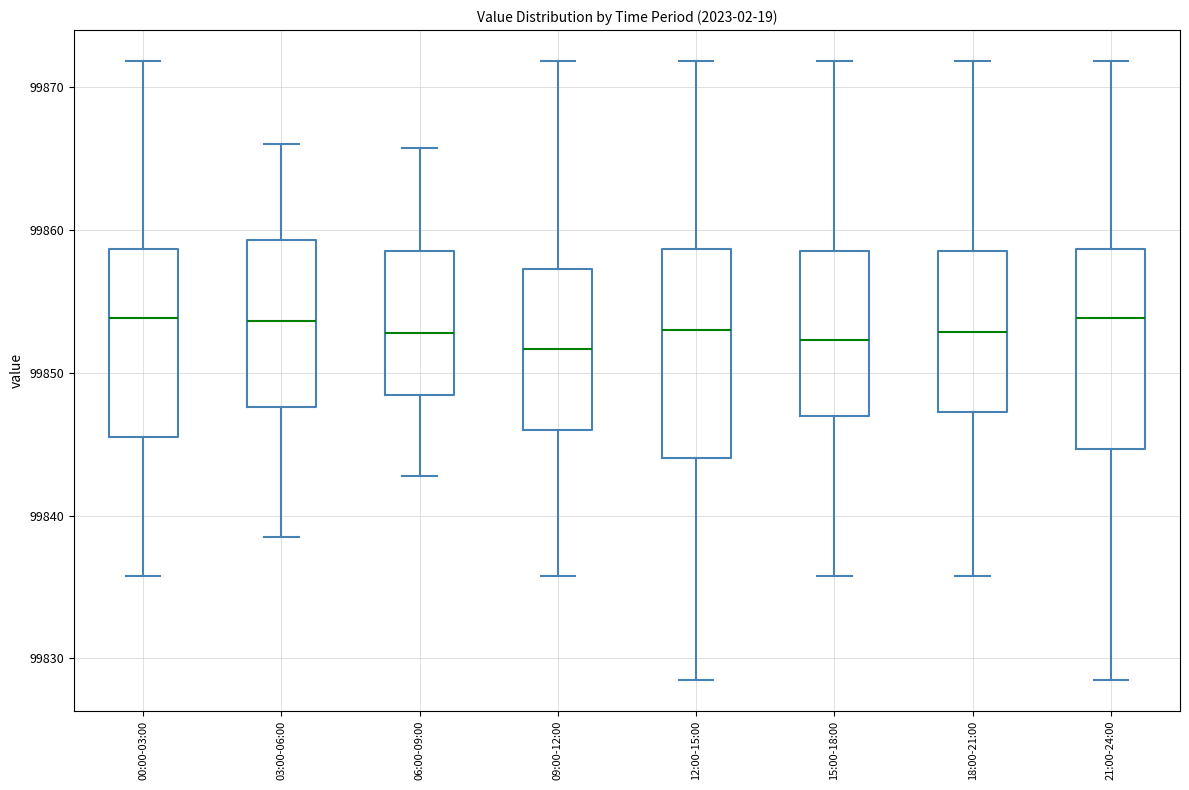

Where is the upper edge of the box for 15:00-18:00 on the y-axis? The values are not printed on the chart, so give them approximately, as read against the axis.

99859